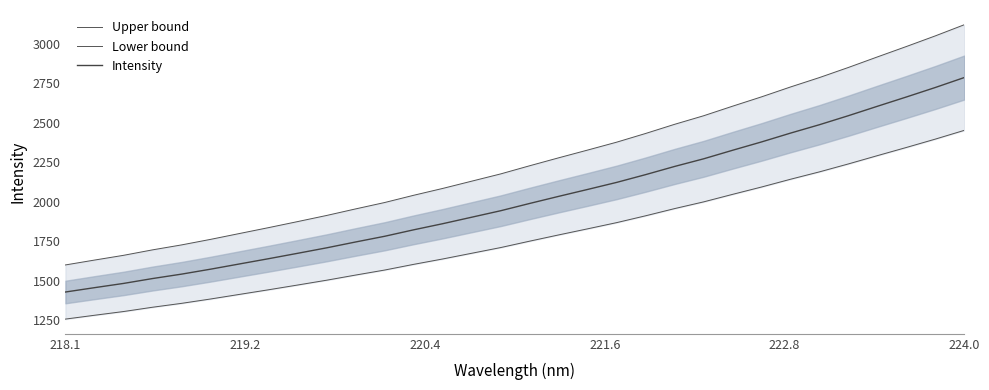

What is the difference between the second highest and minimum values in the Lower bound series?

1139.4